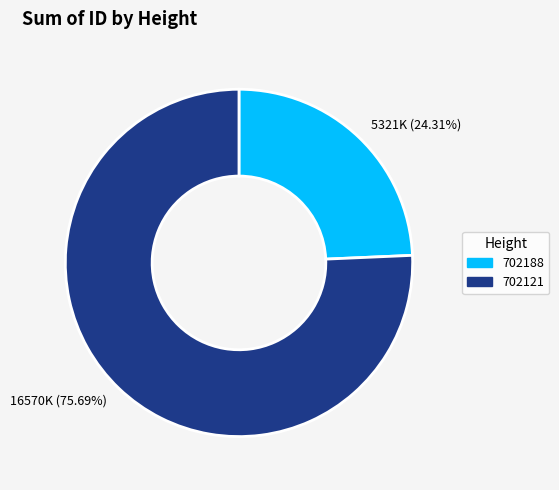

Combined, do 702188 and 702121 account for over 50%?

Yes